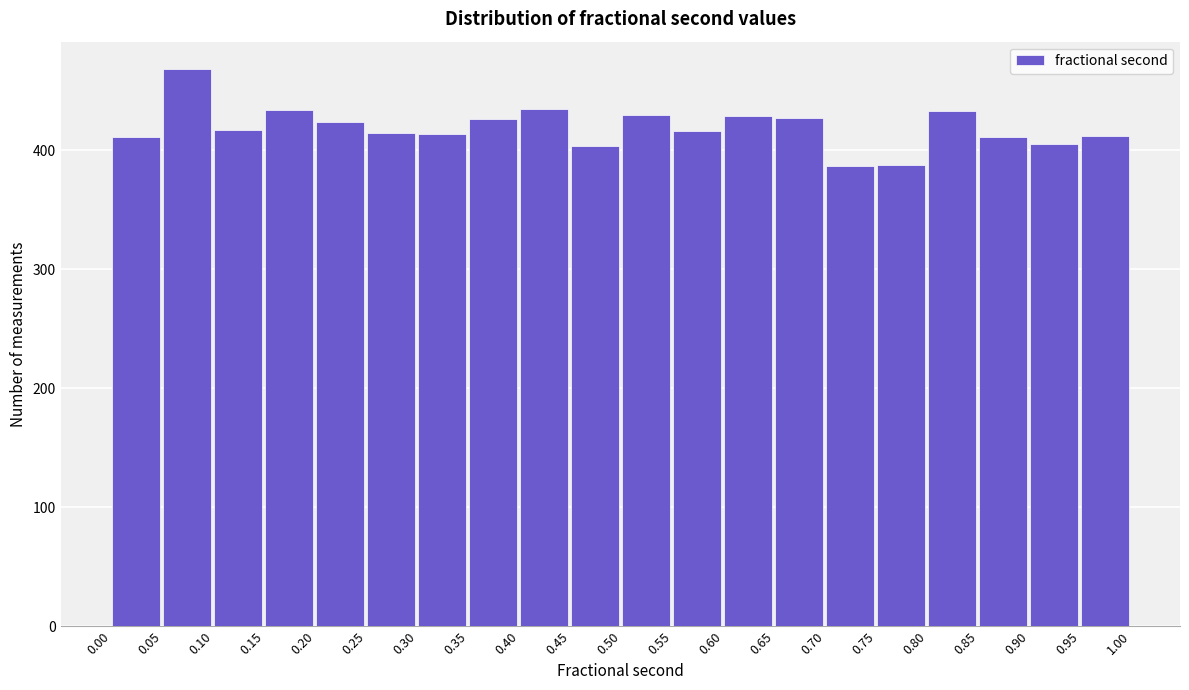

What is the height of the bar covering 0.65 to 0.70 on the x-axis? The values are not printed on the chart, so give them approximately, as read against the axis.

430